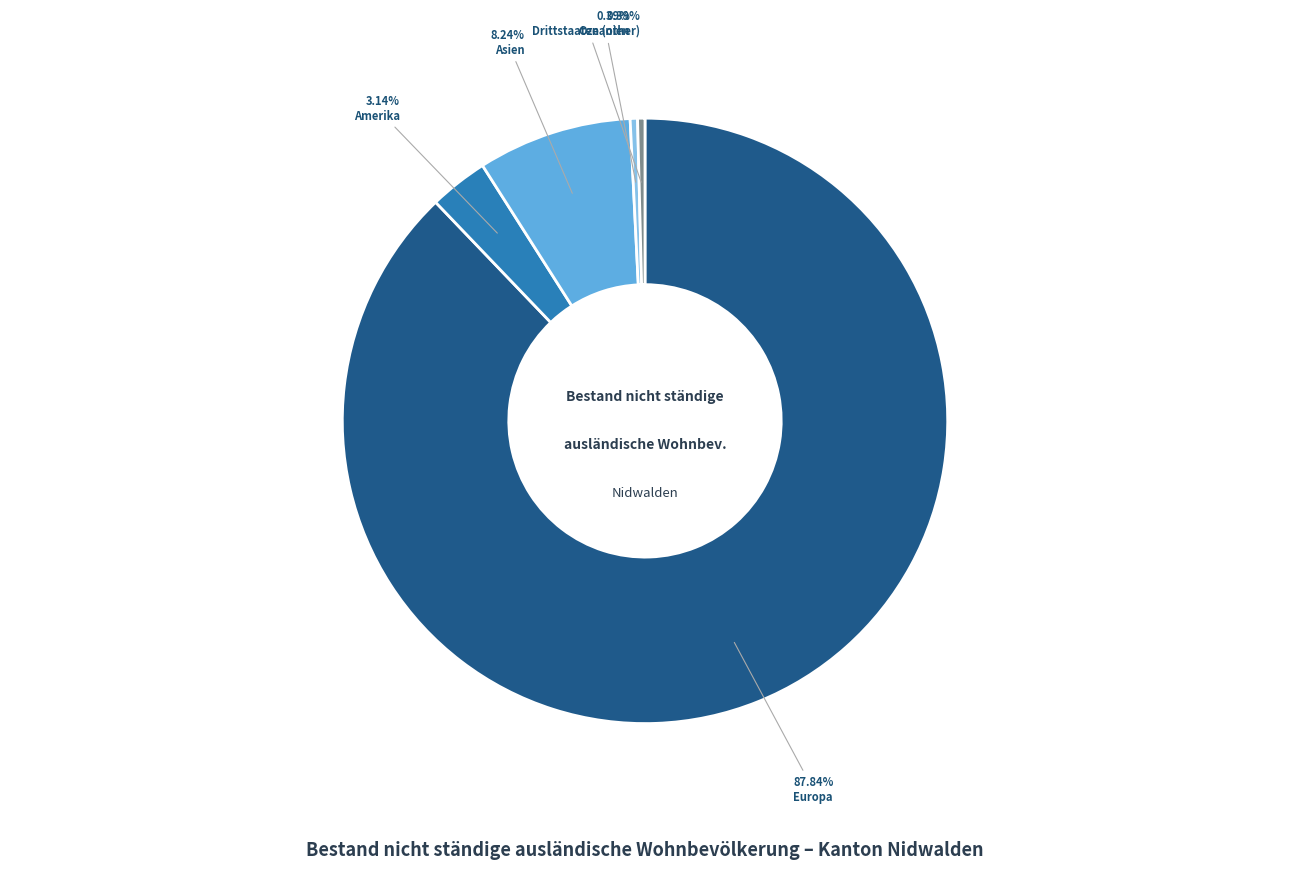

Is there a majority slice in this chart?

Yes